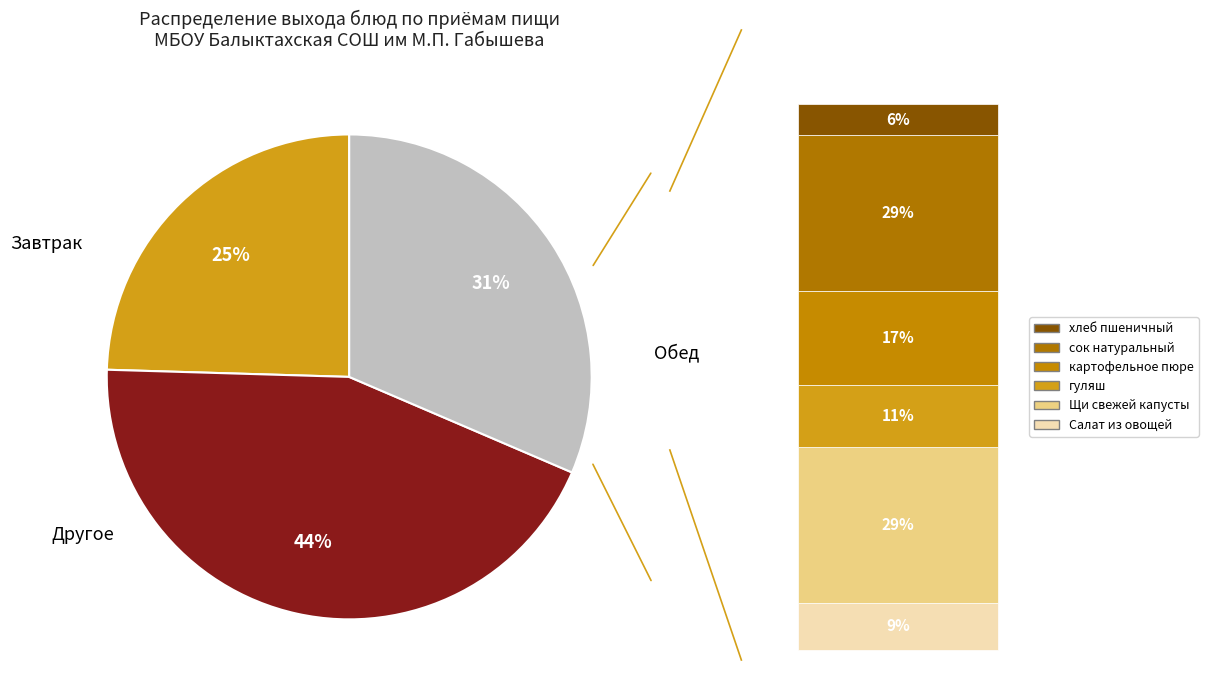

To the nearest percent, what is the difference between the largest and smallest slice percentages?

19%